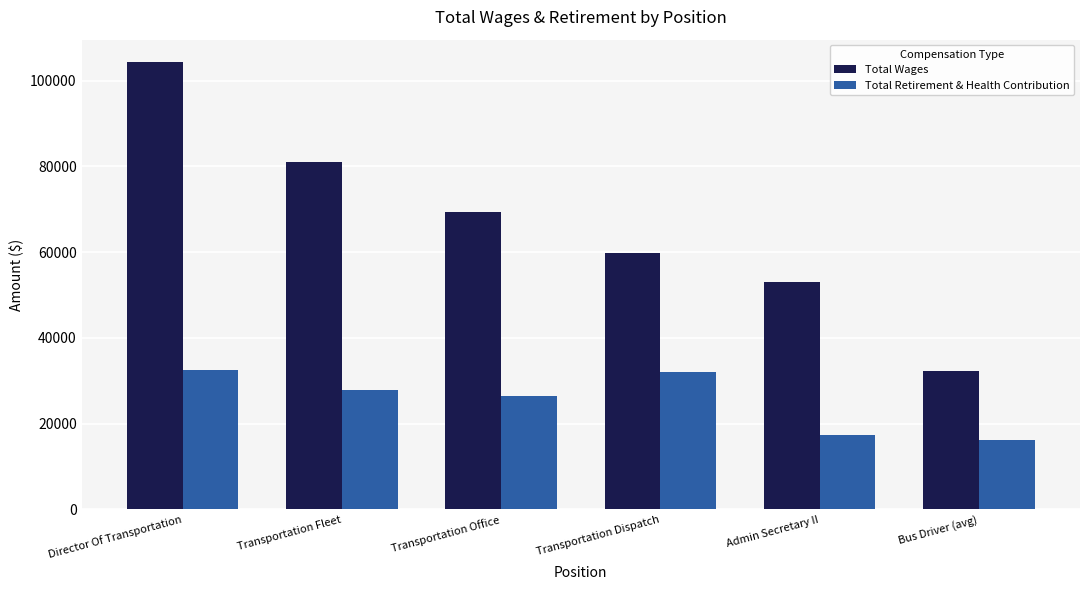

Is it true that Total Wages equals 104345.0 at Director Of Transportation?

True